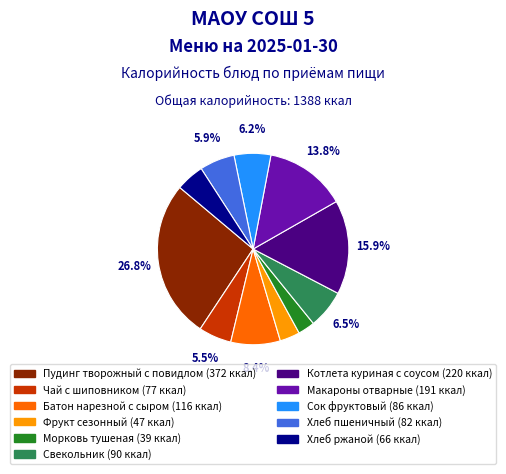

Is it true that Хлеб пшеничный is 13% of the pie?

False